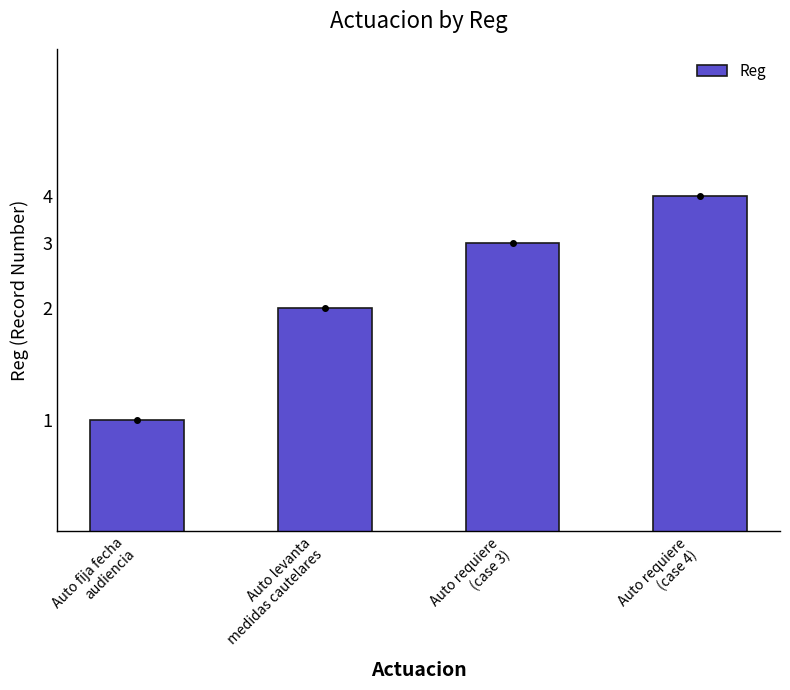

Rank the categories by value from lowest to highest.

Auto fija fecha
audiencia, Auto levanta
medidas cautelares, Auto requiere
(case 3), Auto requiere
(case 4)